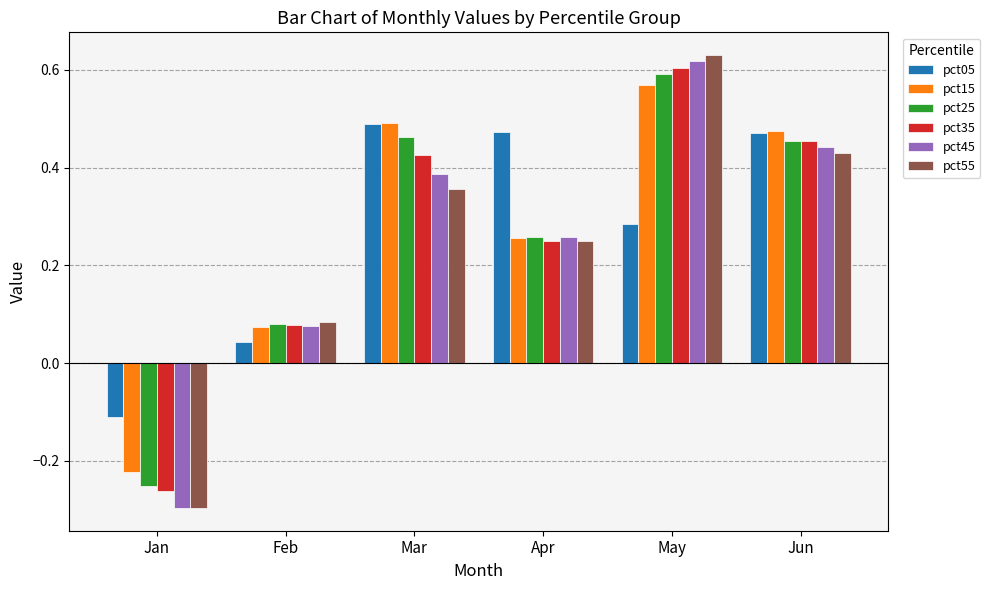

Between Jan and Jun, which series saw the biggest shift?

pct45